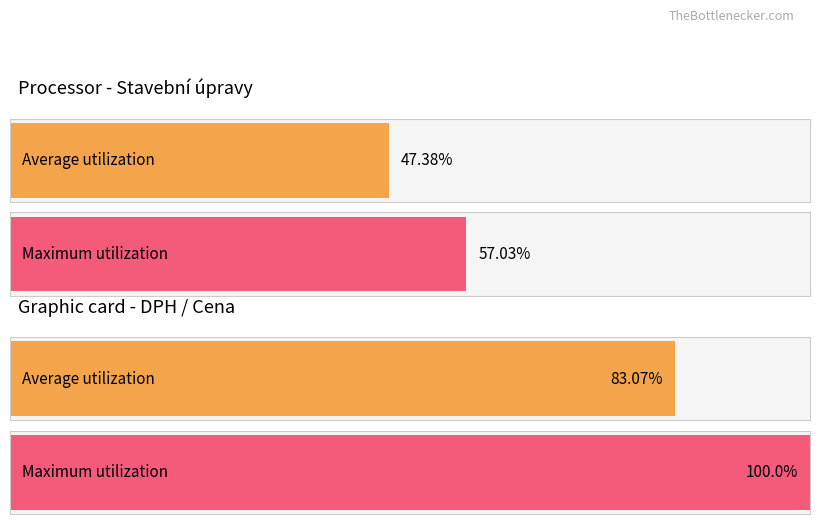

What are all the series names shown in the legend?

Average utilization, Maximum utilization